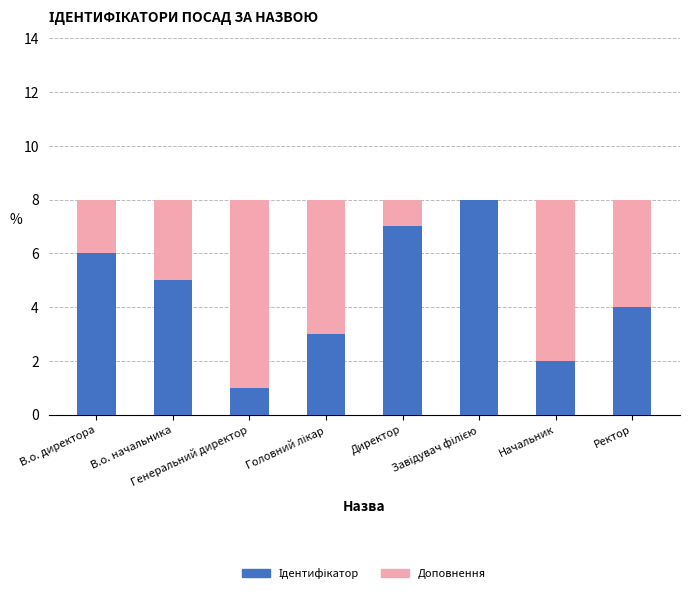

How many data points does each series have?

8